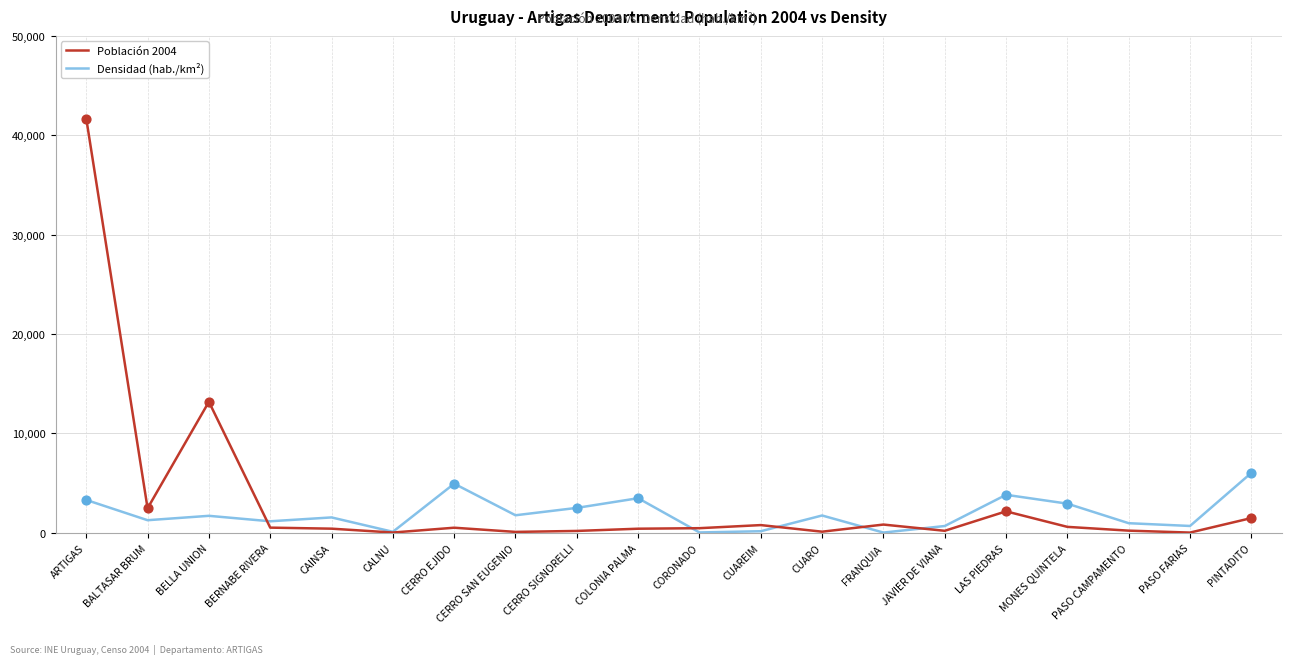

The Densidad (hab./km²) series shows 3485 at COLONIA PALMA. True or false?

True